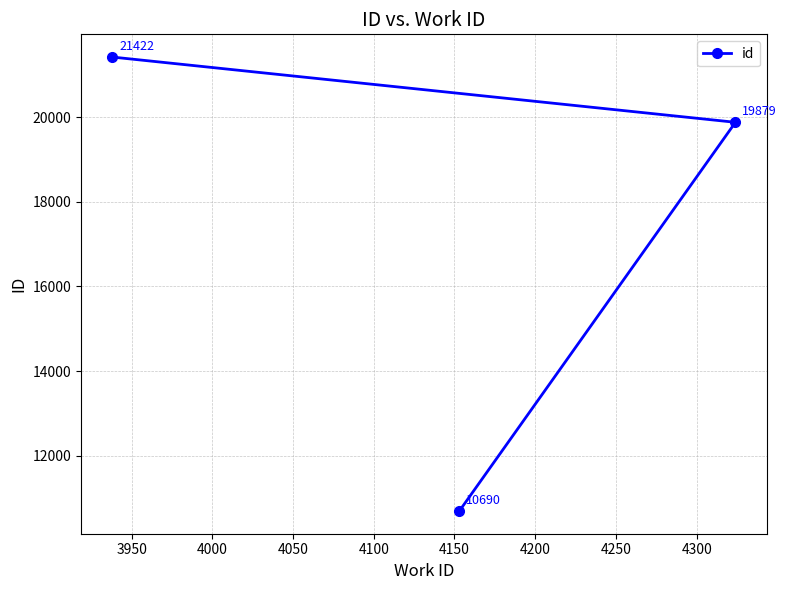

What is the difference between the maximum and minimum values?

10732